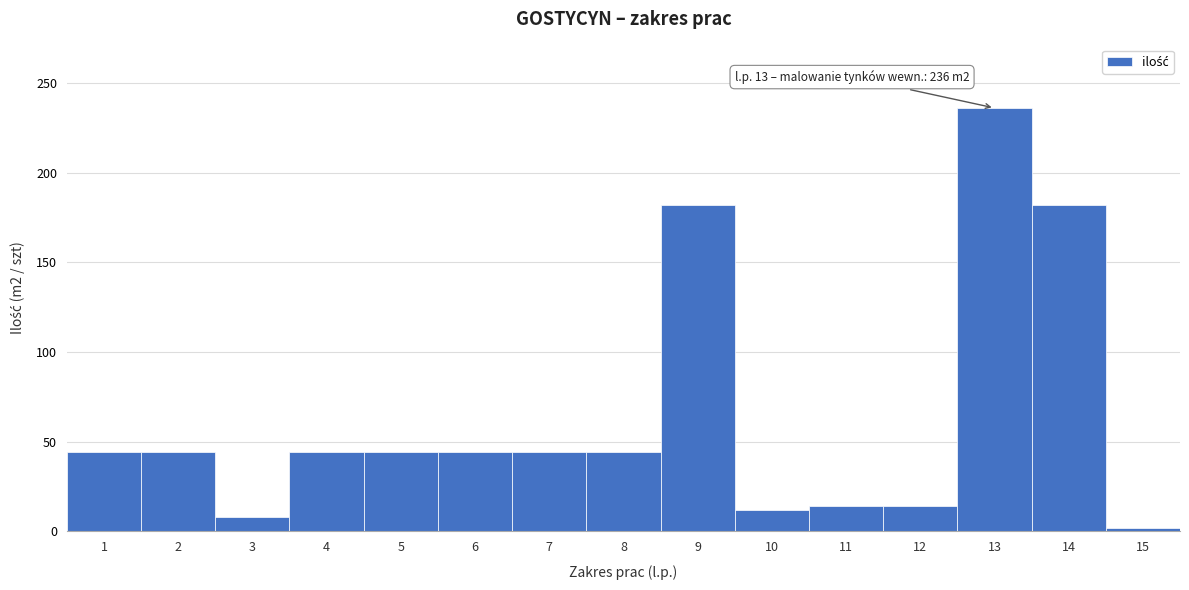

Reading right to left, list all the values displayed in this chart.

15=2	14=182	13=236	12=14	11=14	10=12	9=182	8=44	7=44	6=44	5=44	4=44	3=8	2=44	1=44